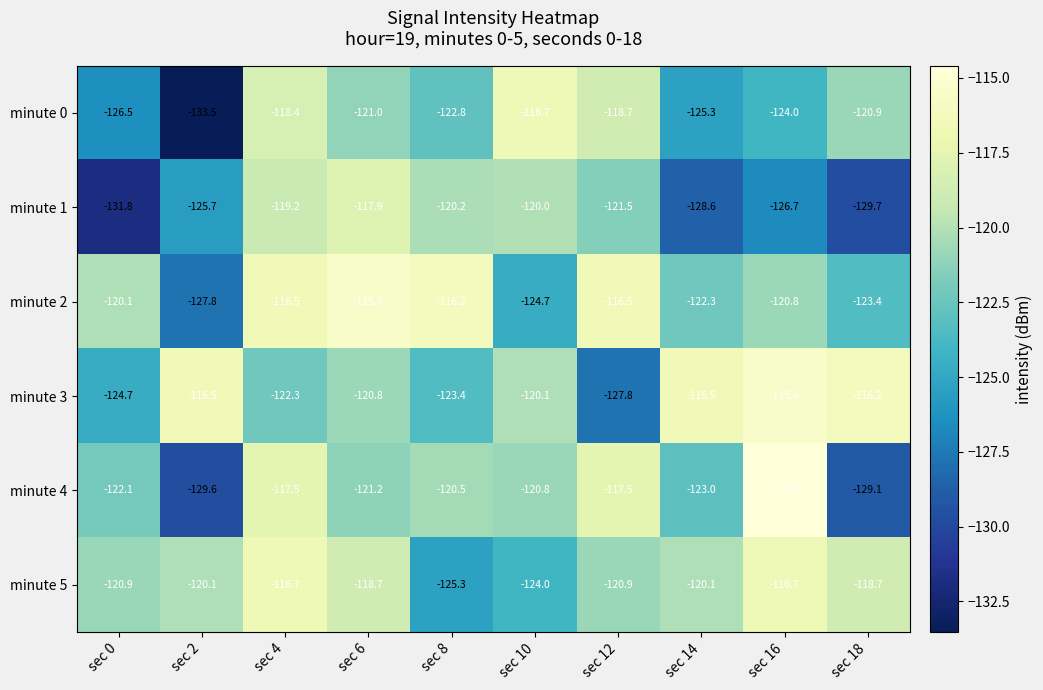

Is it true that minute 4 equals -81.8 at sec 12?

False